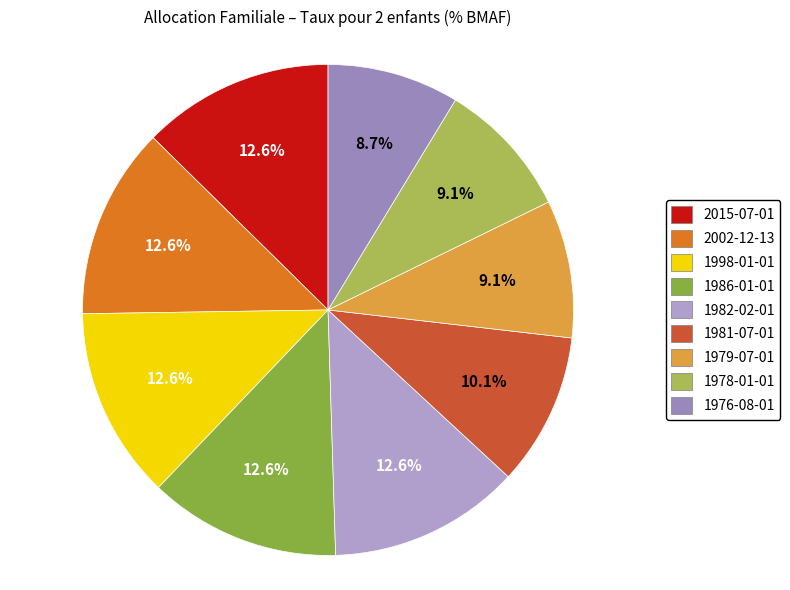

Combined, do 1986-01-01 and 1979-07-01 account for over 50%?

No